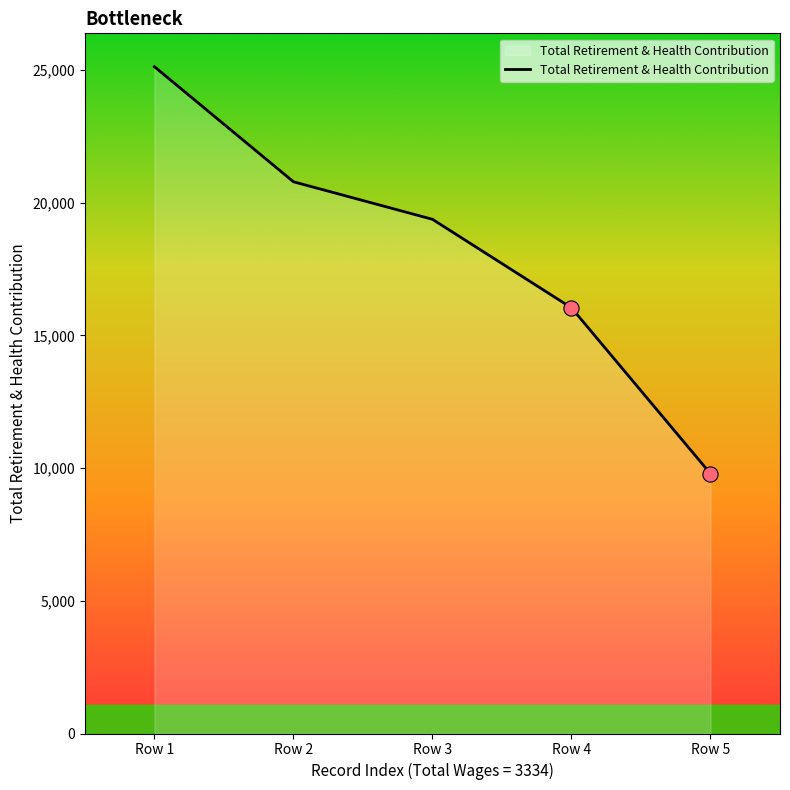

Which has a higher value, Row 4 or Row 1?

Row 1